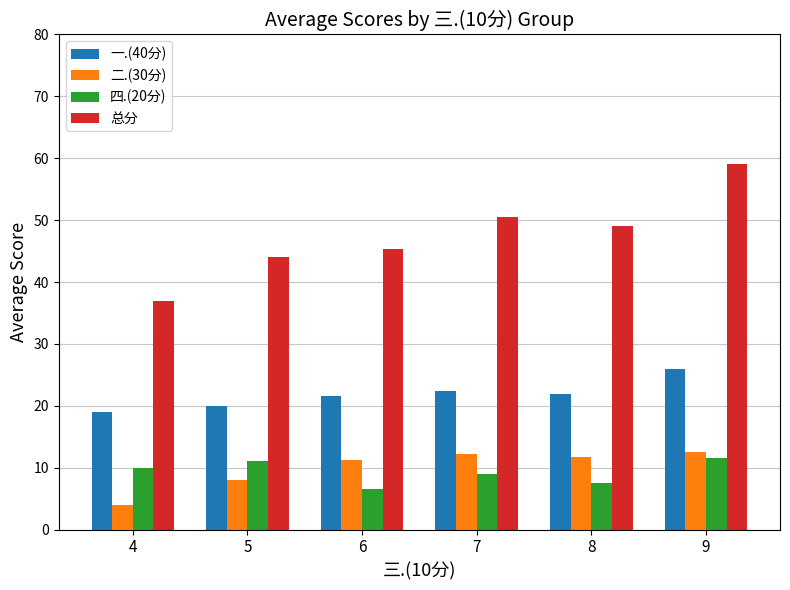

Which category has the lowest value in the 总分 series?

4